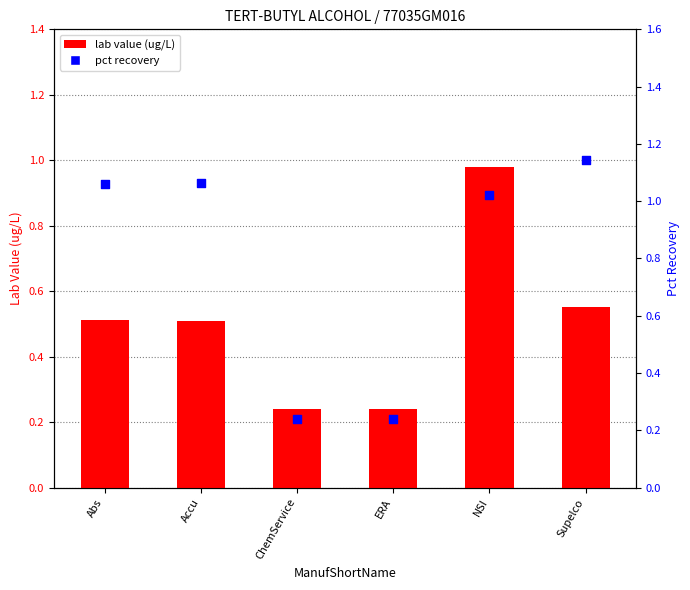

Which series has the largest Y range (max minus min)?

pct recovery